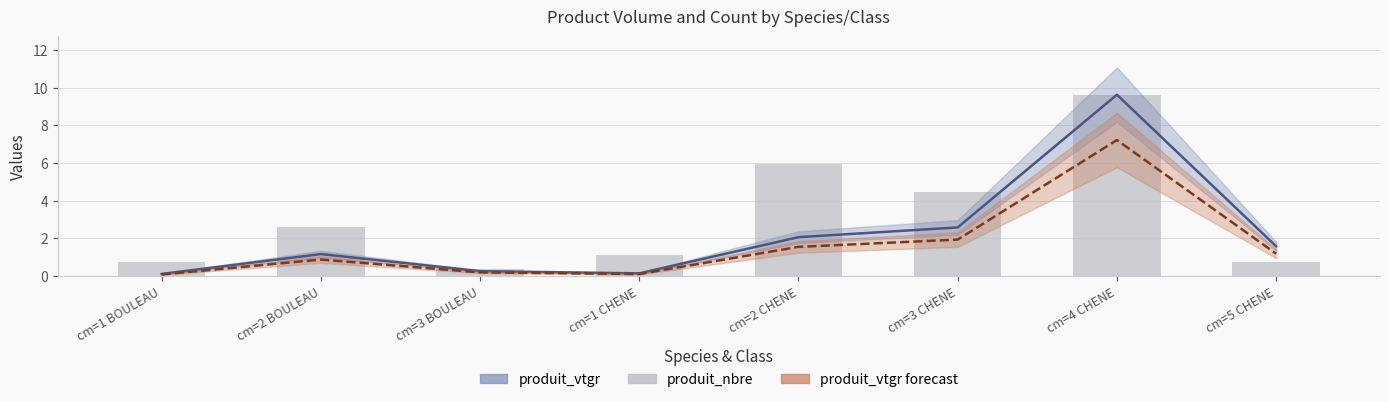

Does the chart contain stacked bars?

No